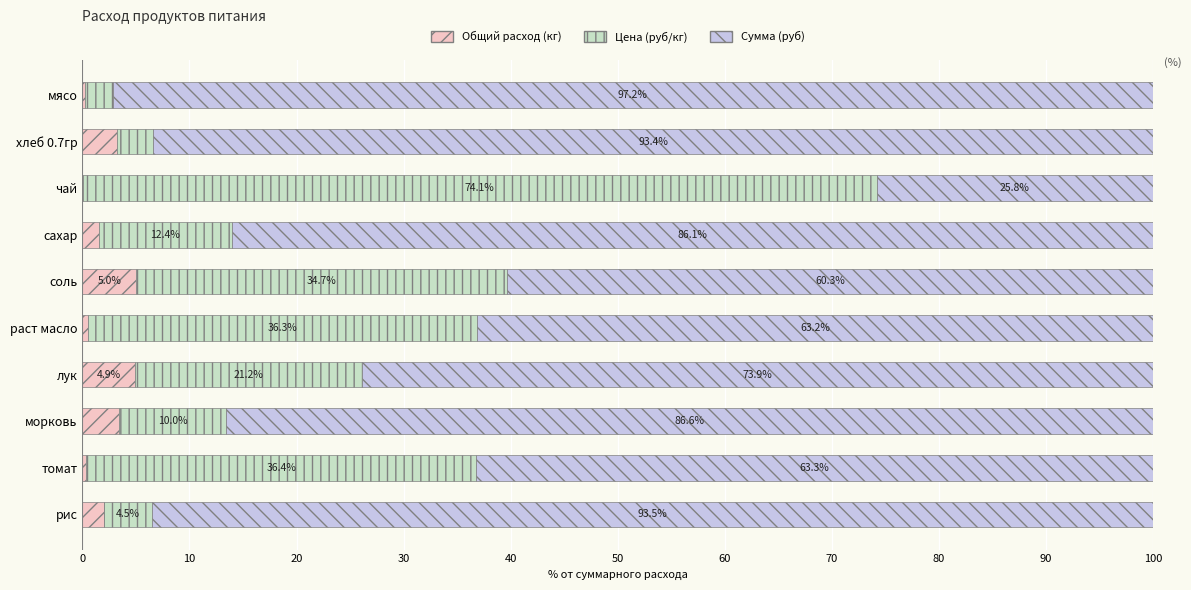

Where is Общий расход (кг) nearest to the value 2?

рис